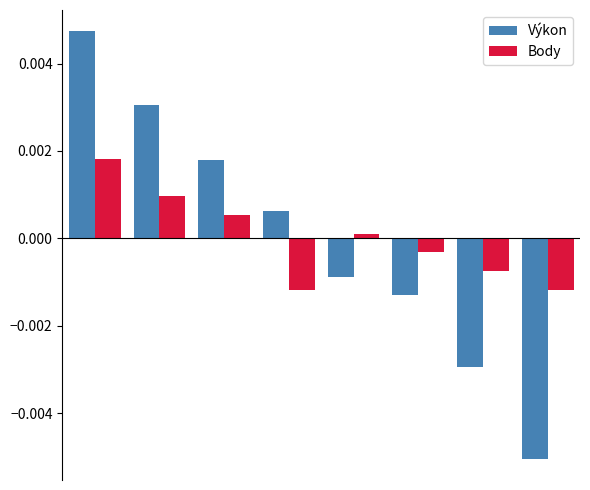

List the series in order of their peak value, highest first.

Výkon, Body